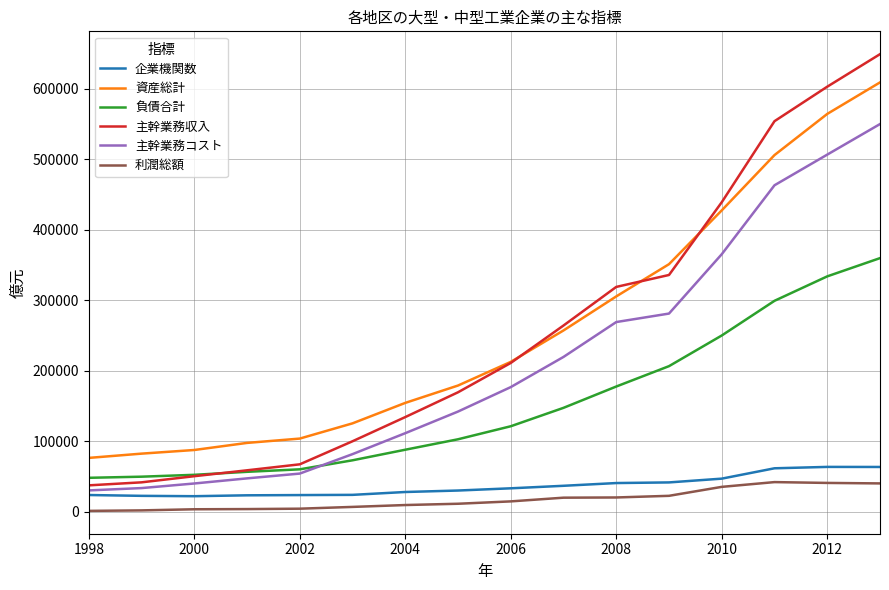

What is the maximum value shown in the chart?

649176.5